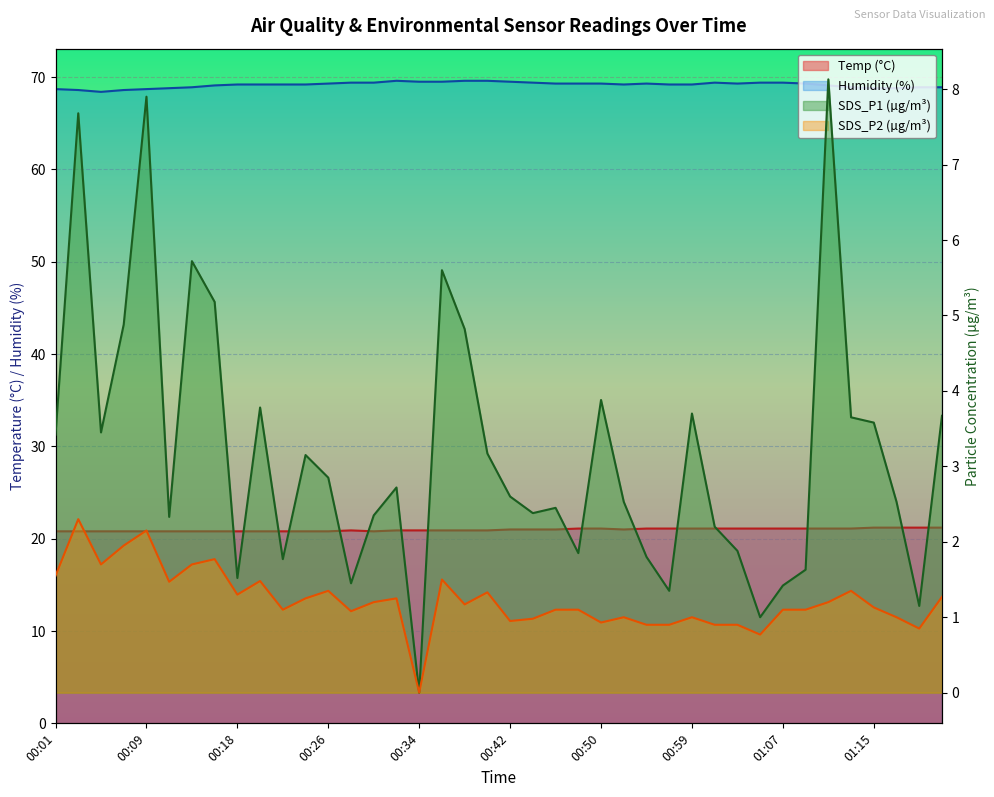

At which category is the sum across all series the highest?

00:09